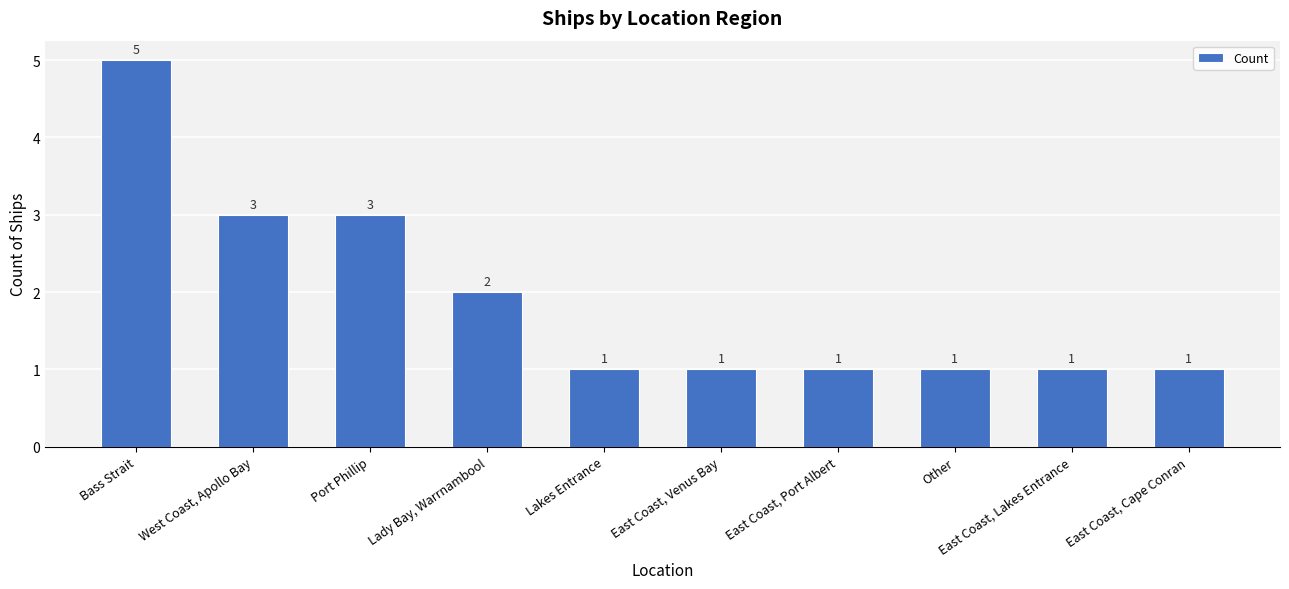

What is the maximum value shown in the chart?

5